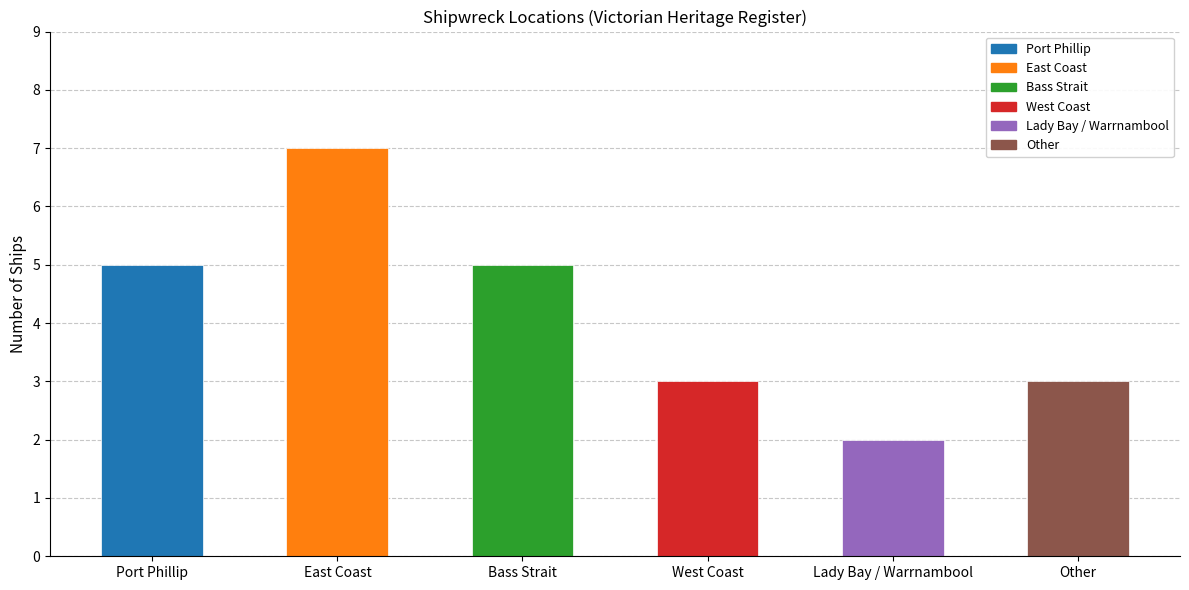

The chart shows a value of 3 at West Coast. True or false?

True